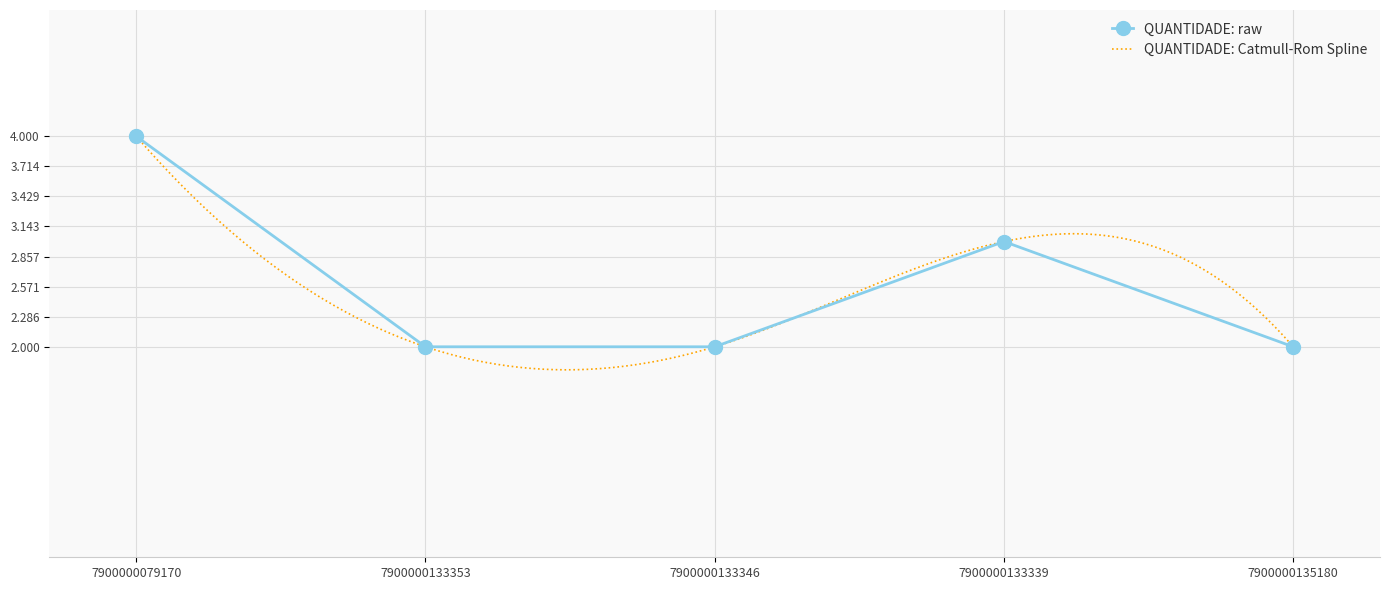

What is the sum of all values?

13